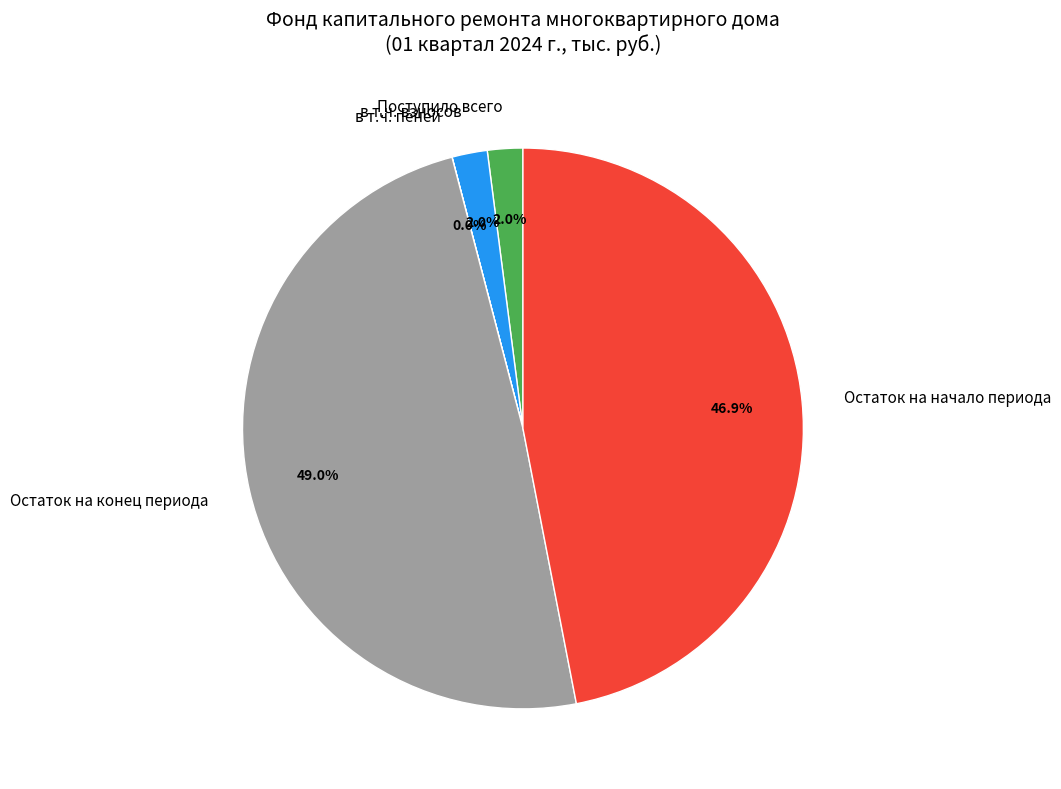

To the nearest percent, what percentage of the pie is Поступило всего?

2%